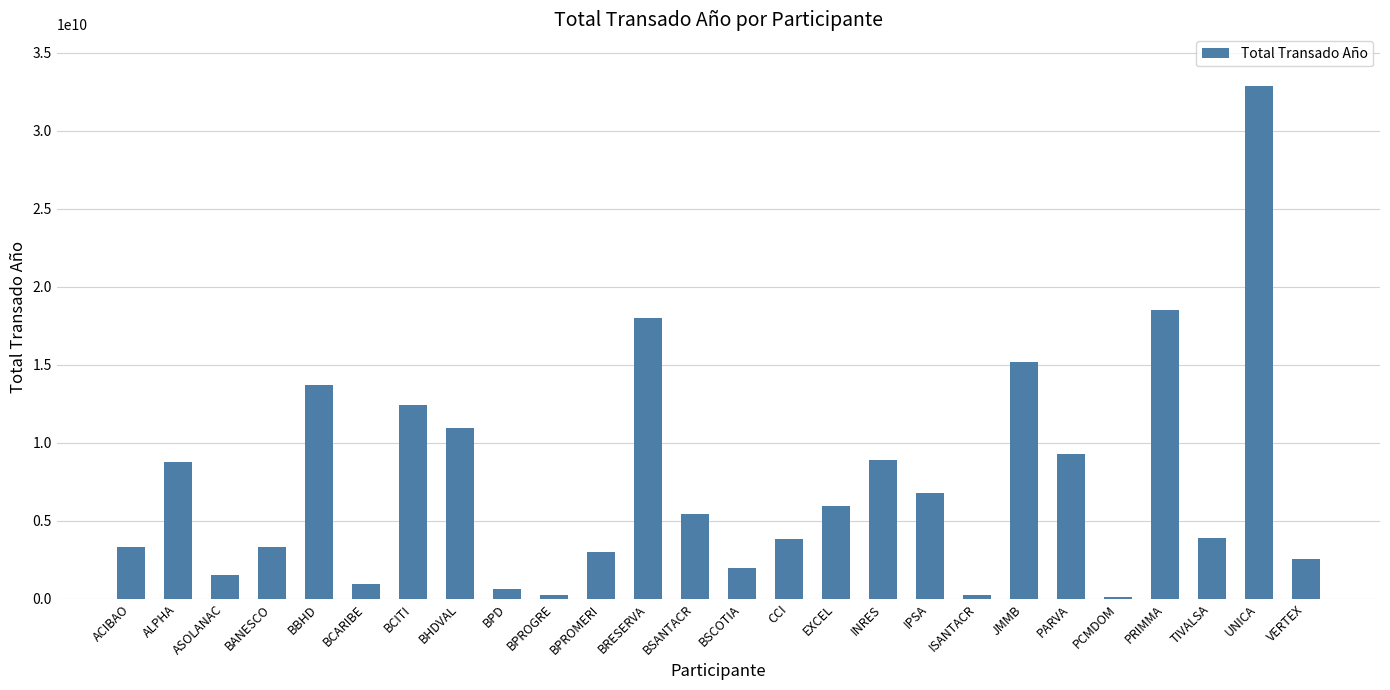

The chart shows a value of 994543454.4 at TIVALSA. True or false?

False